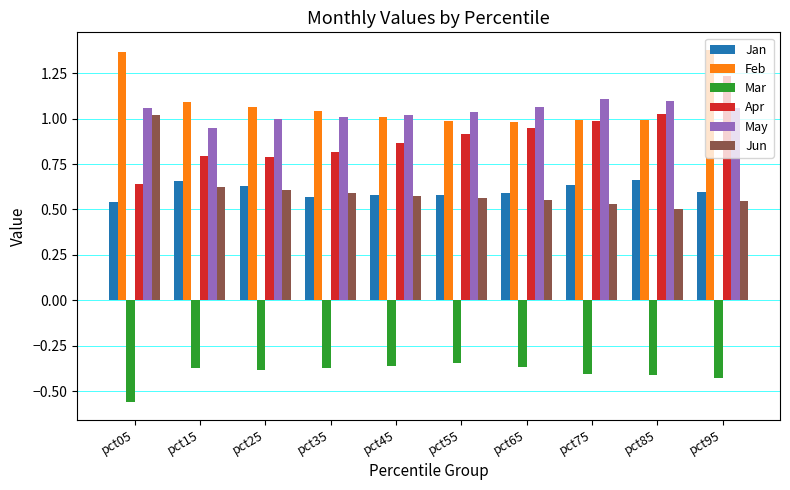

What is the total value across all series at pct85?

3.9